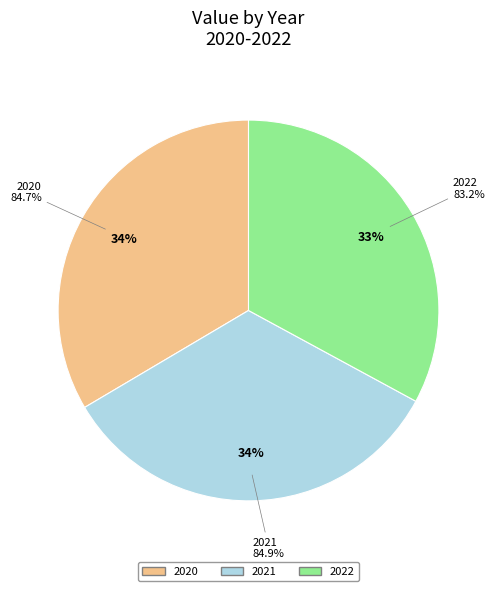

Rank the categories by value from lowest to highest.

2022, 2020, 2021